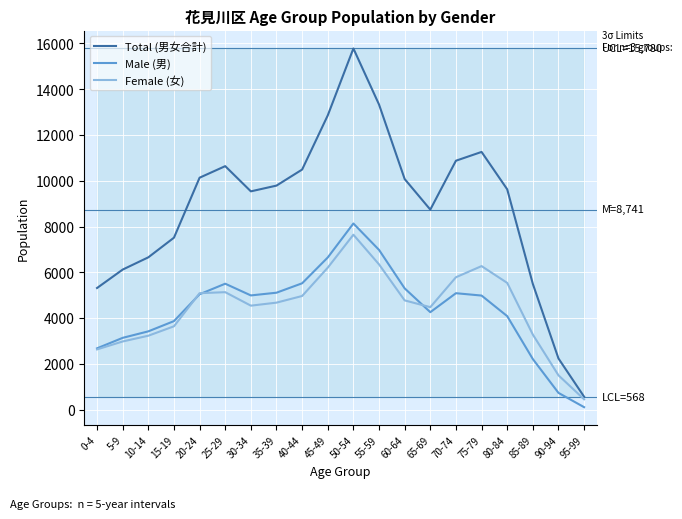

Which category has the highest value in the Female (女) series?

50-54